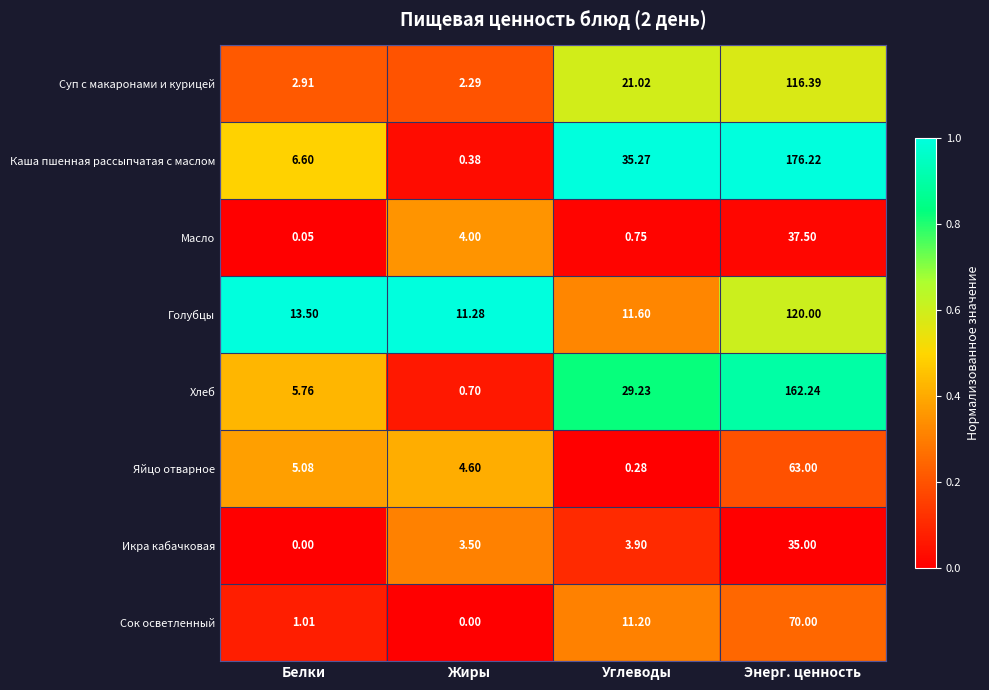

At how many categories does at least one series exceed 0?

4